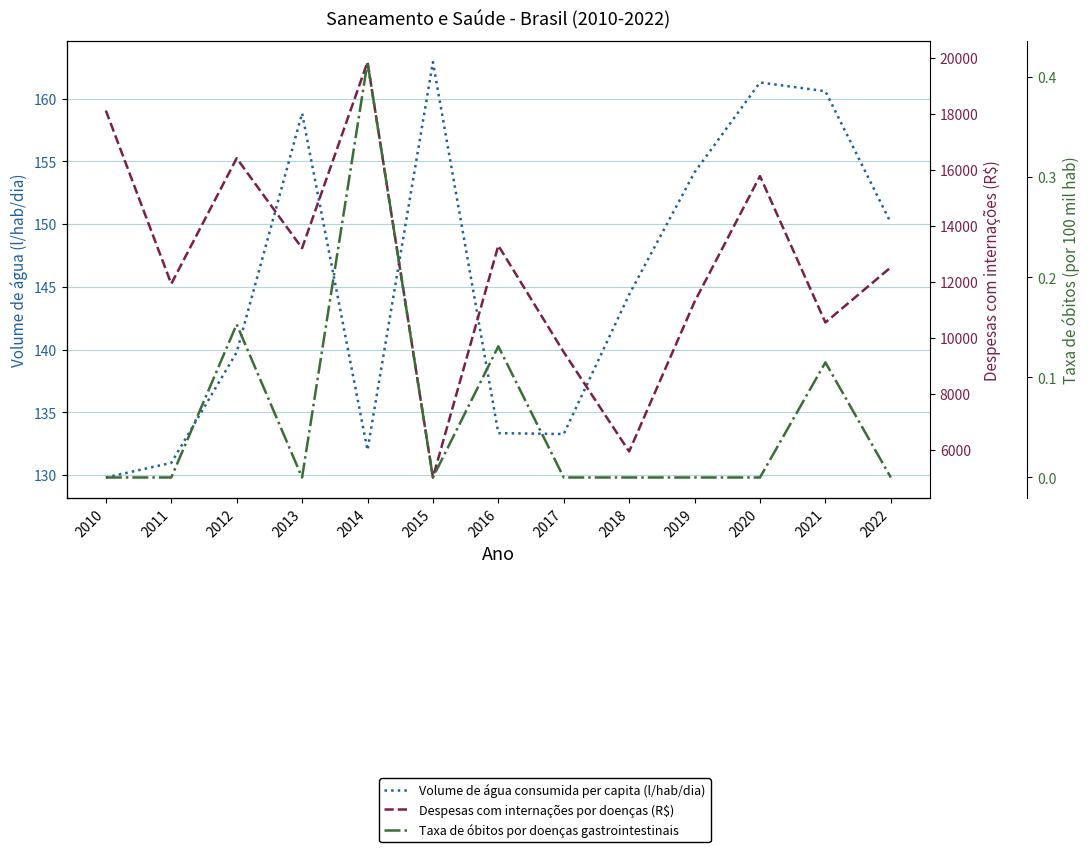

Which series has the largest total across all categories?

Despesas com internações por doenças (R$)